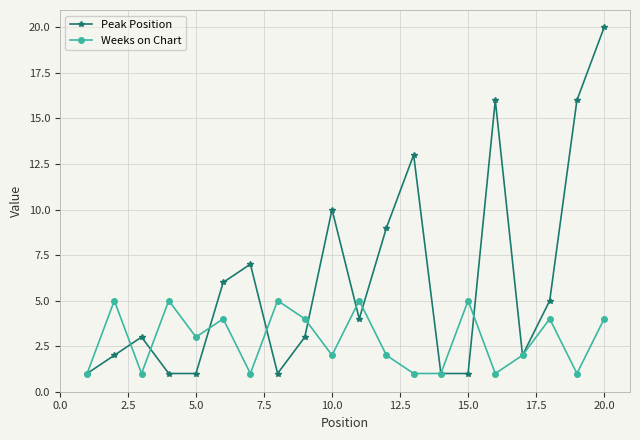

How many data points does each series have?

20